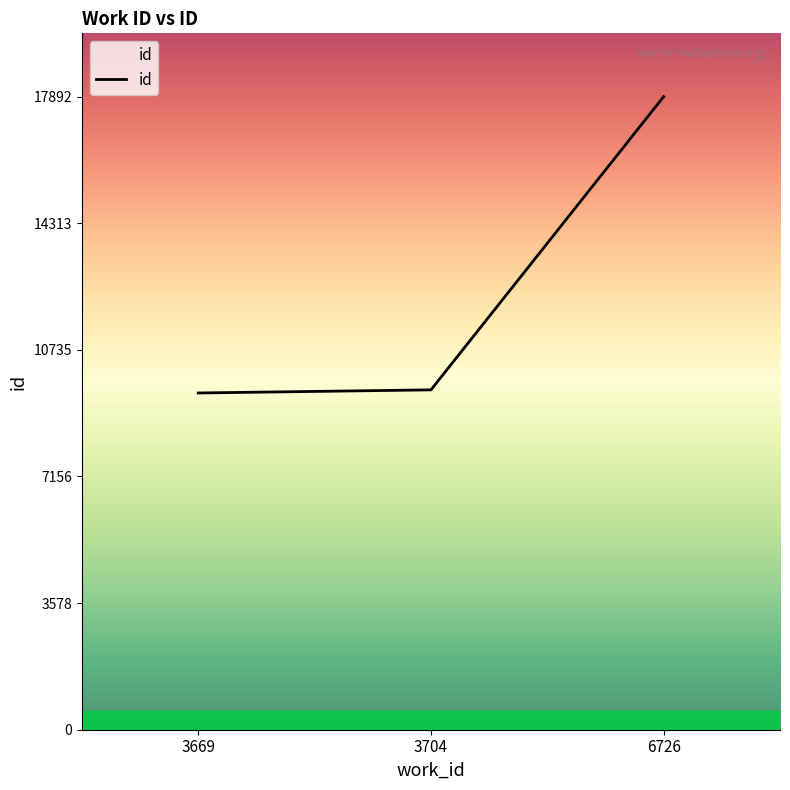

What is the maximum value shown in the chart?

17892